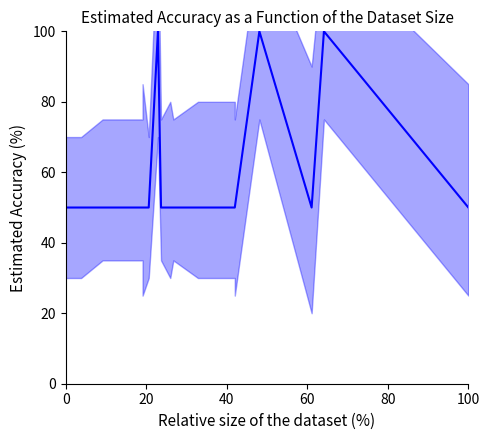

How many categories are shown in the chart?

20